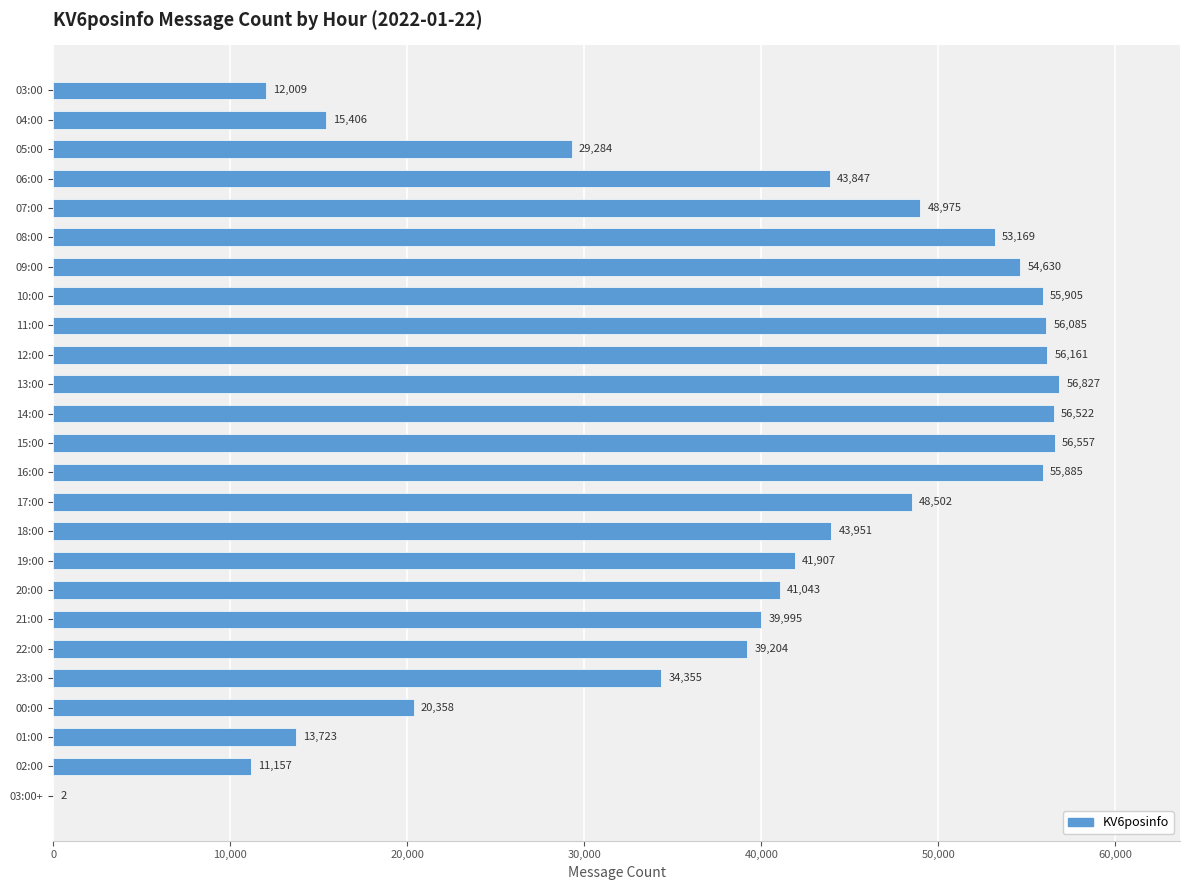

What value does the data have at 22:00, to the nearest 50?

39200